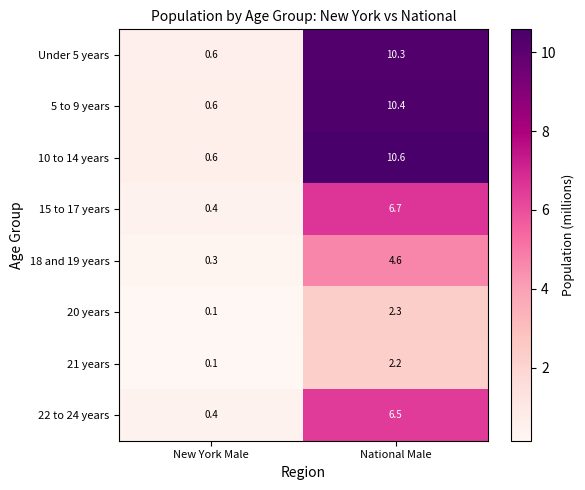

At which label is 15 to 17 years closest to 3?

New York Male